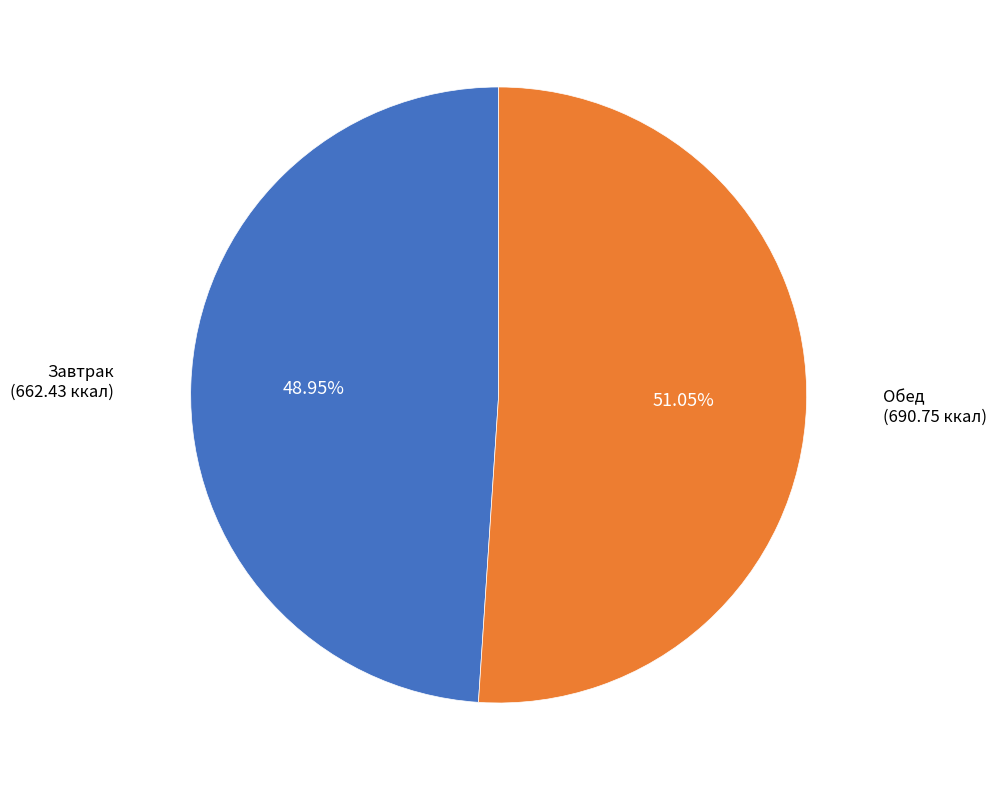

Does any single category account for the majority?

Yes